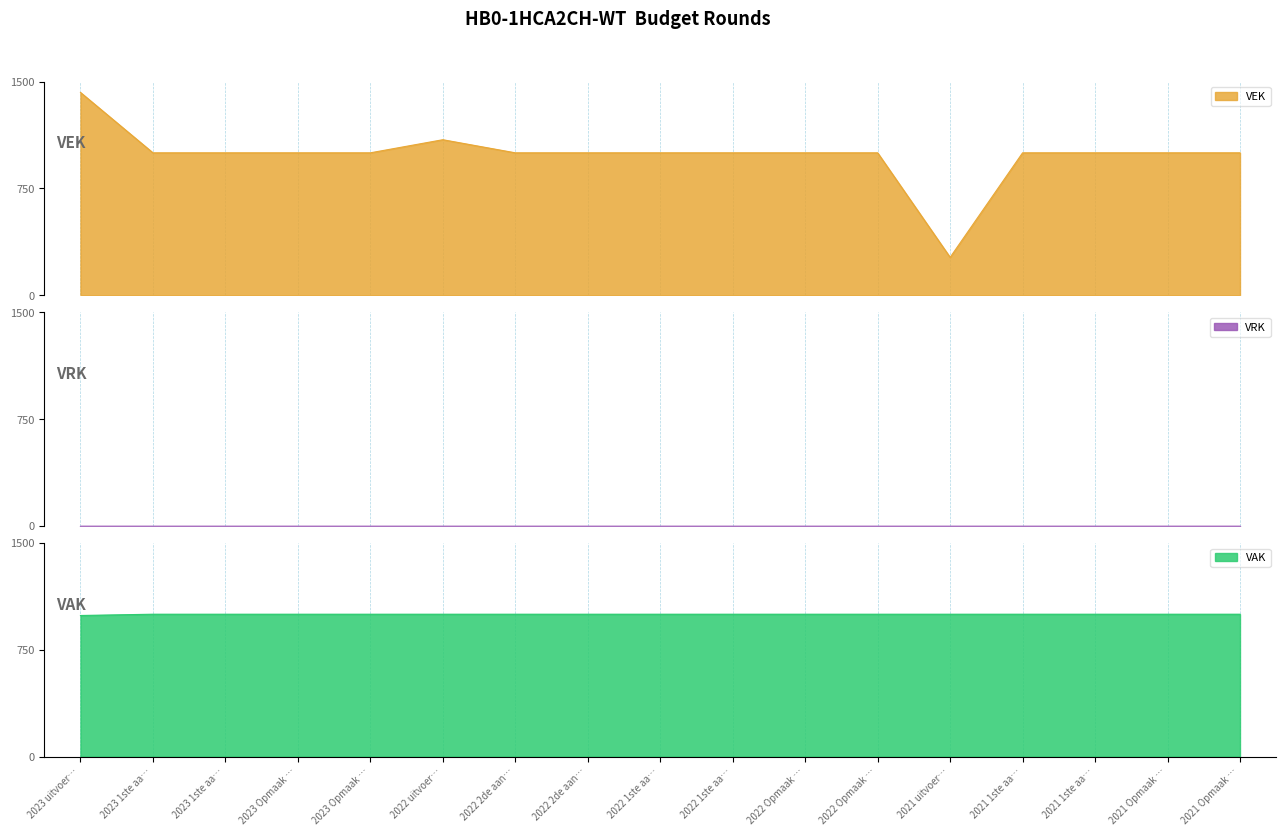

How many interior local peaks (higher than both neighbors) does the data have?

1